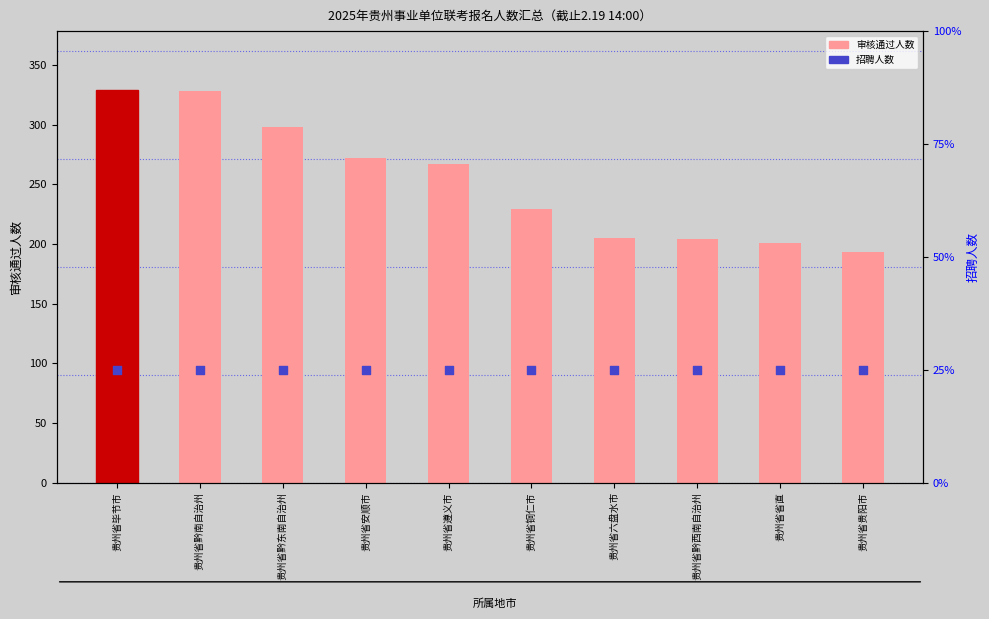

Which series has the widest spread of Y values?

审核通过人数